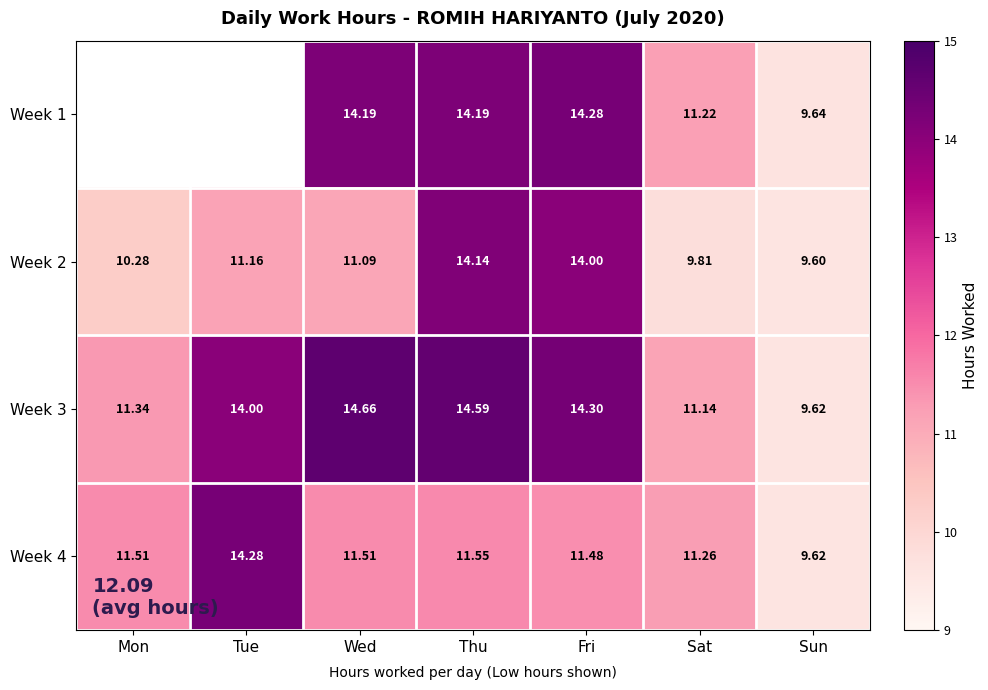

List the labels in order of Week 3 value, smallest first.

Sun, Sat, Mon, Tue, Fri, Thu, Wed